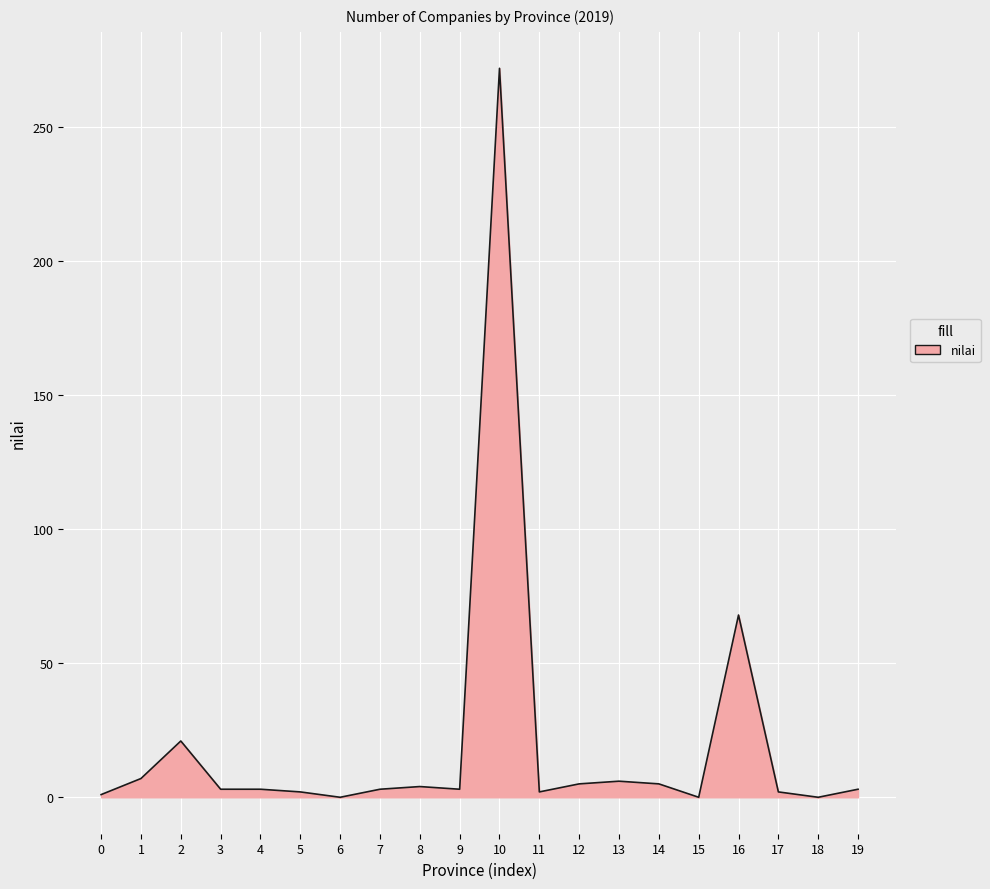

What is the greatest value displayed?

272